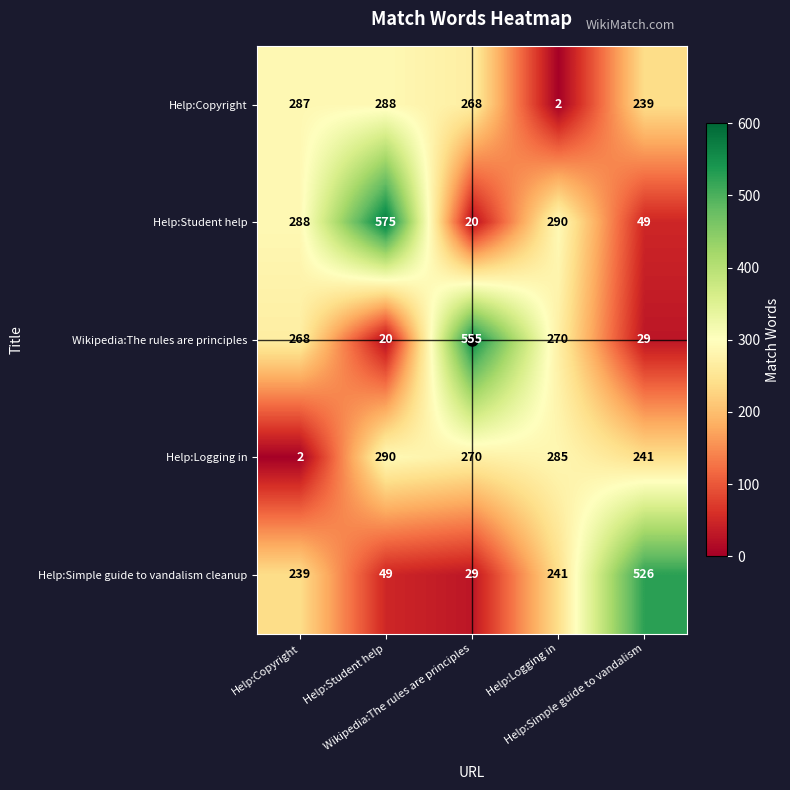

At how many categories does at least one series exceed 414?

3